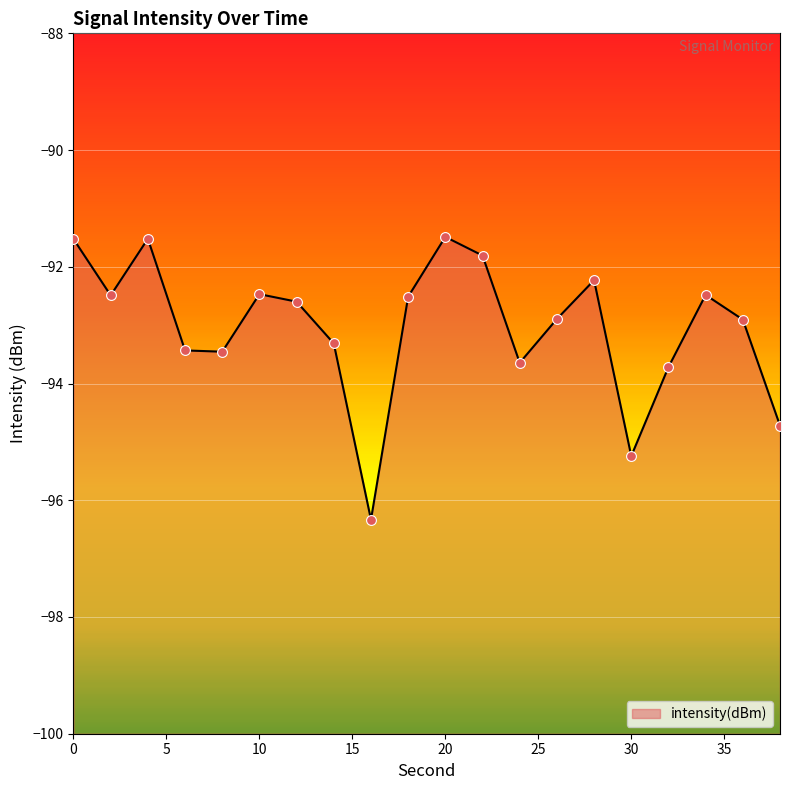

What is the change in value from 6 to 14?

+0.1